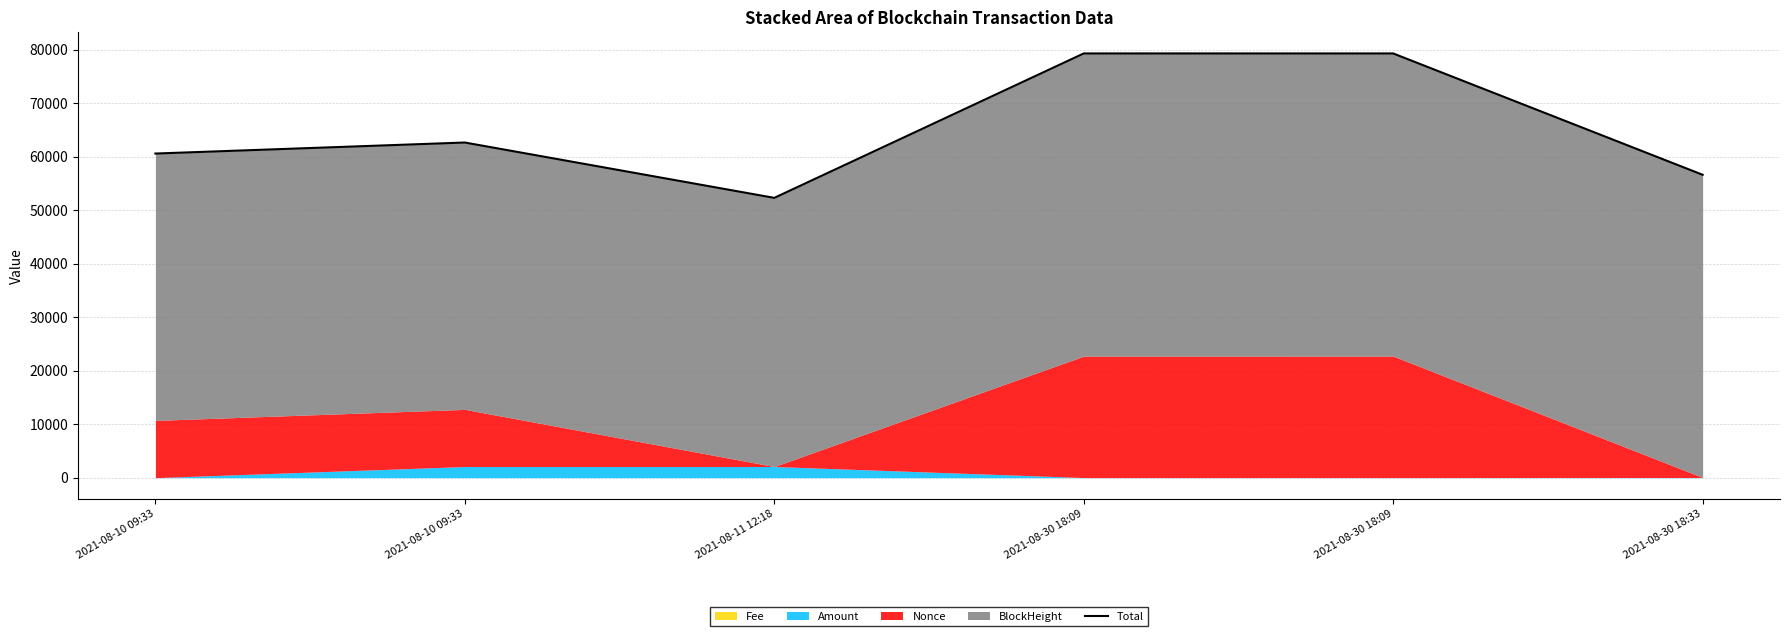

What is the average value?

65116.0